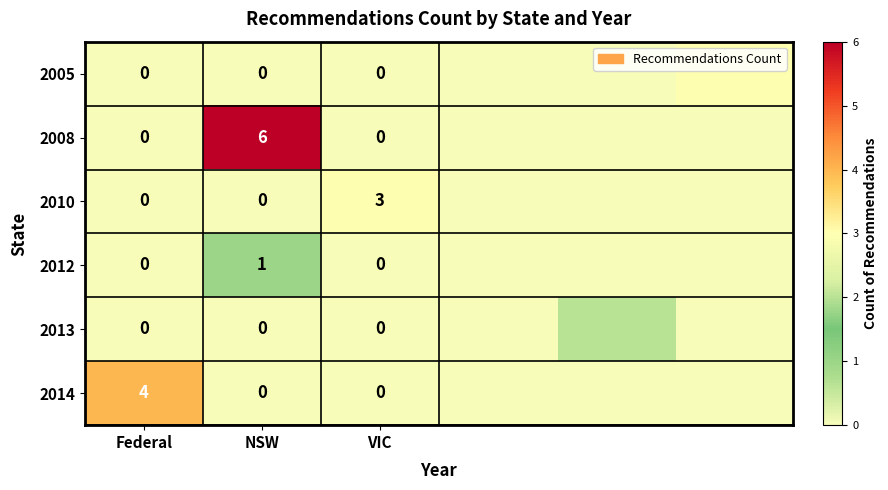

The value of 2008 at NSW is 9. True or false?

False